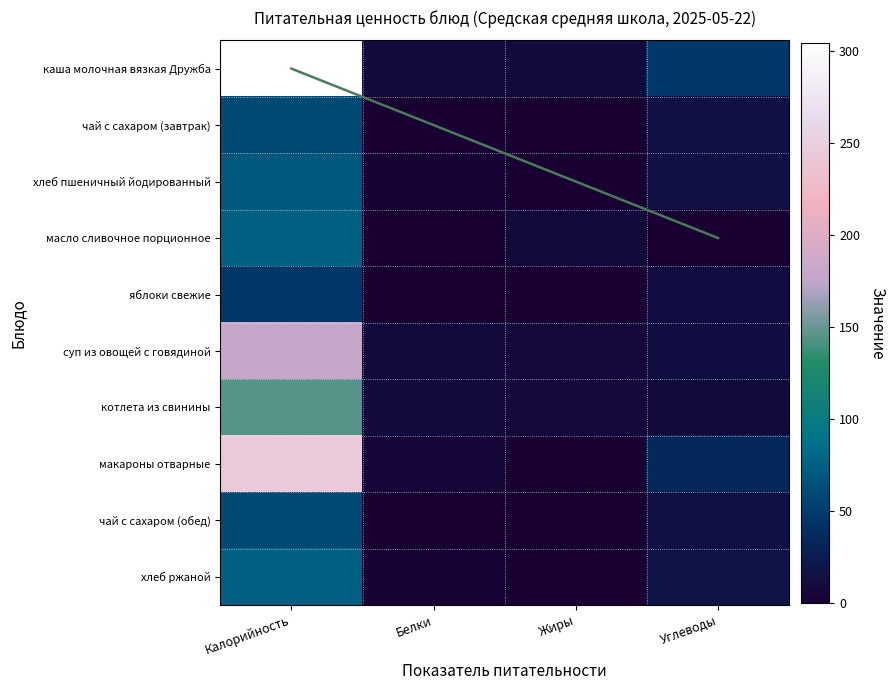

What is the sum of all масло сливочное порционное values?

83.2